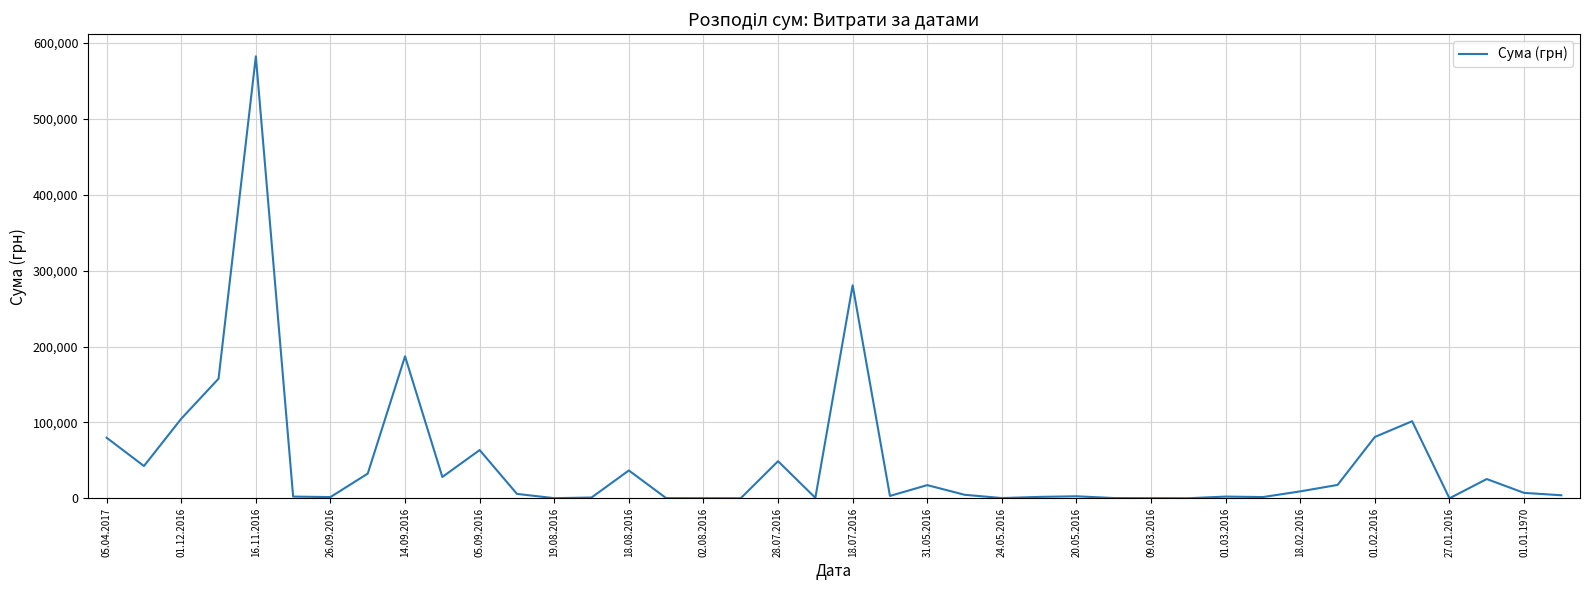

Does the chart display data point markers on the line(s)?

No